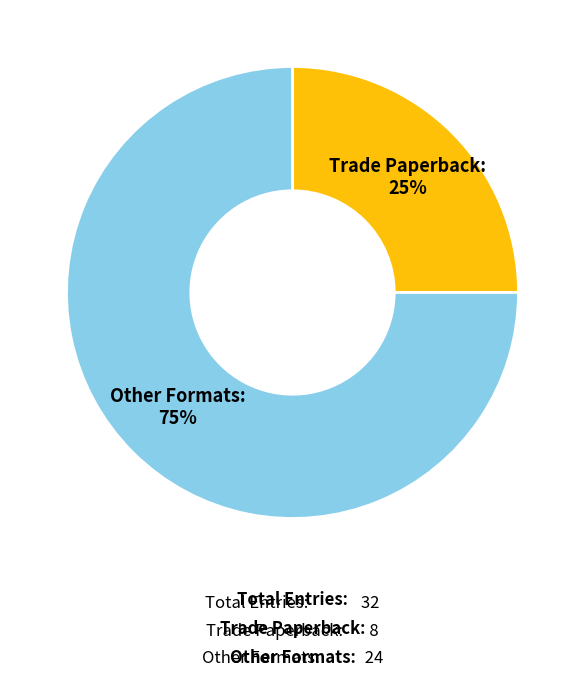

How many slices are in this pie chart?

2